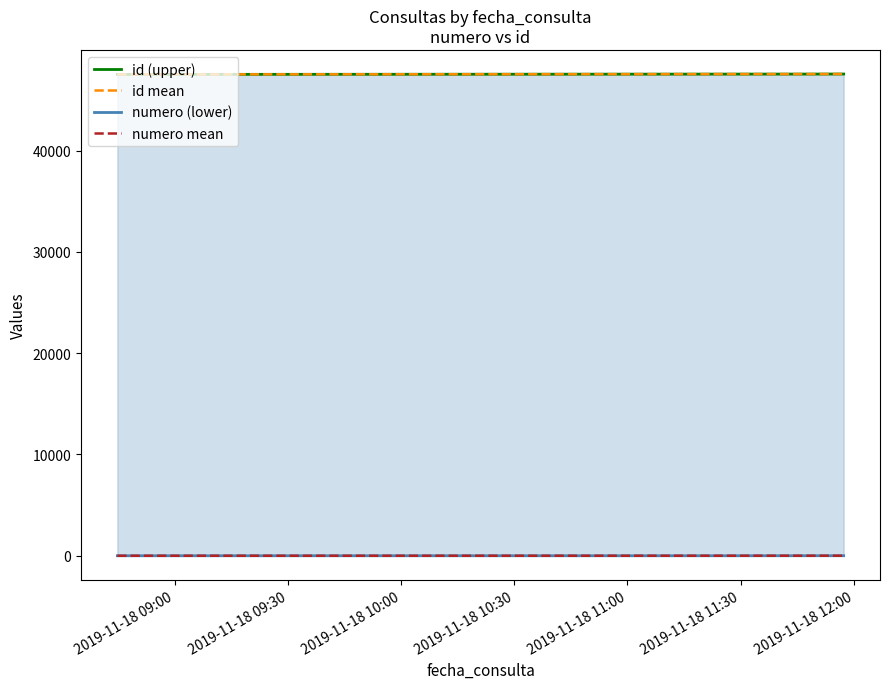

Is the value of id mean at 2019-11-18 10:30 greater than the value of numero (lower) at 2019-11-18 09:30?

Yes